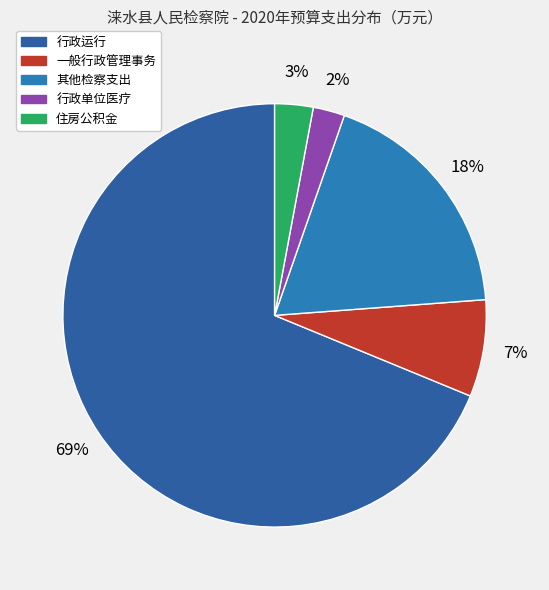

What is the change in value from 行政运行 to 行政单位医疗?

-485.1